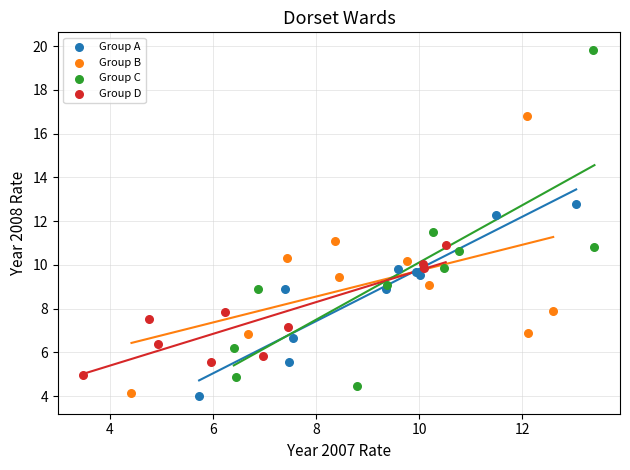

Which series has the largest Y range (max minus min)?

Group C